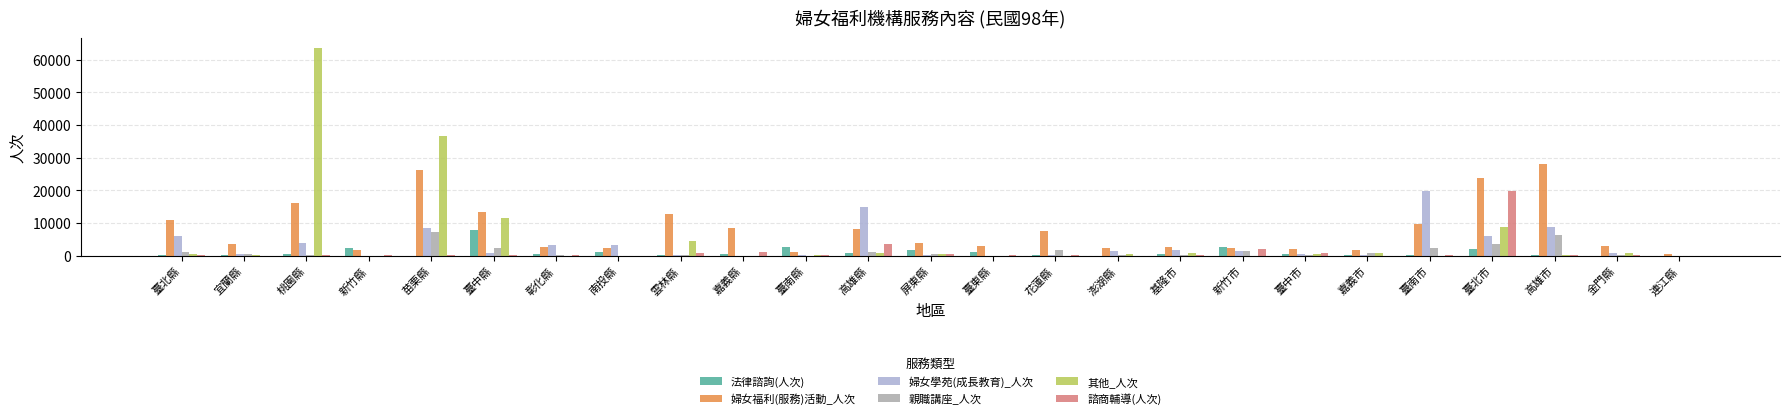

Is it true that 其他_人次 equals 4388 at 雲林縣?

True